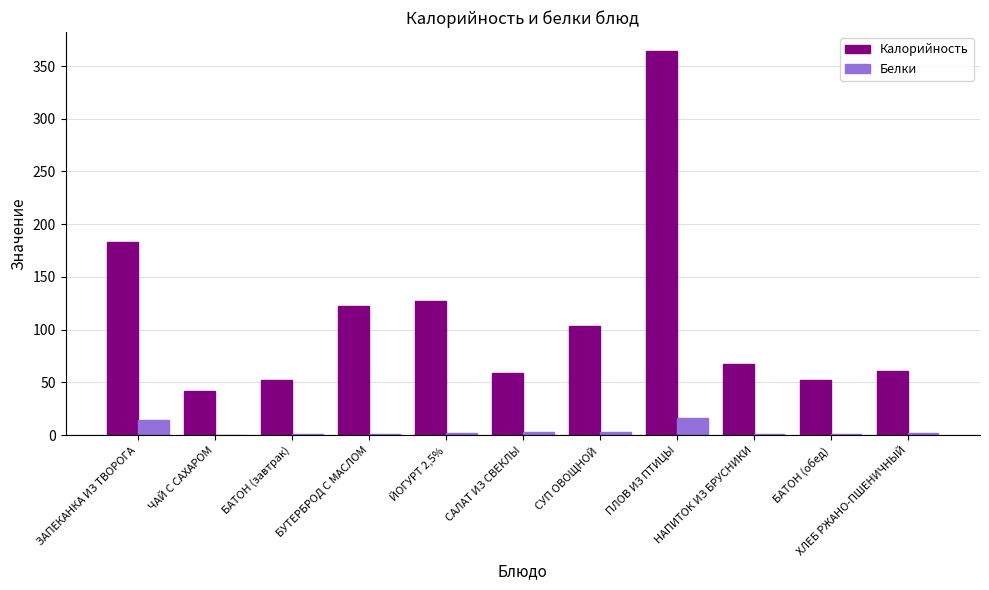

What is the maximum value shown in the chart?

364.0